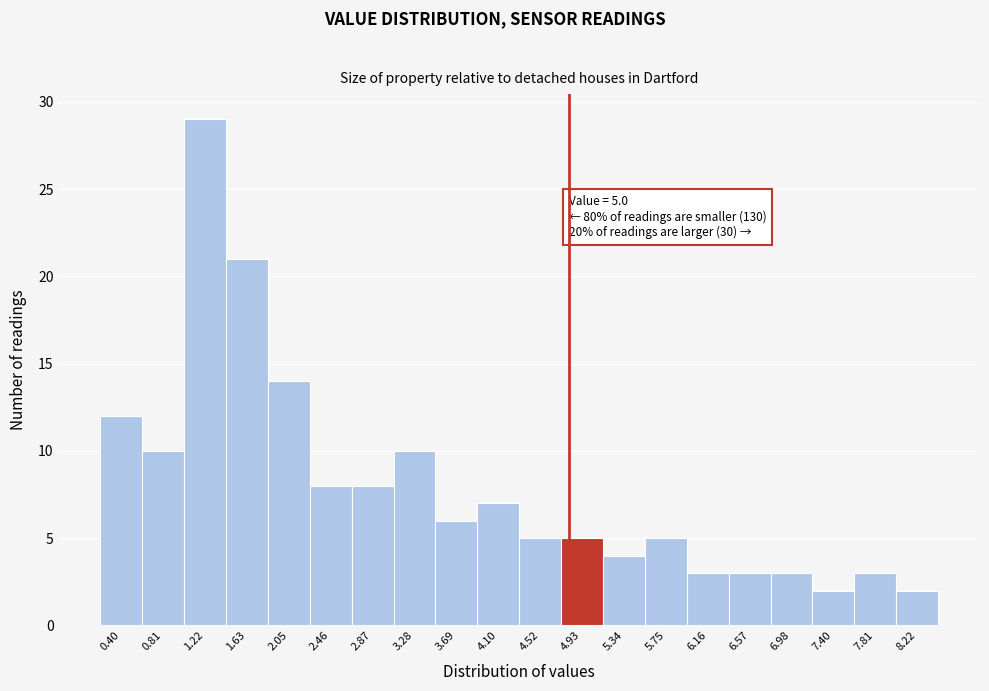

Reading left to right, extract all data points from this chart.

12	10	29	21	14	8	8	10	6	7	5	5	4	5	3	3	3	2	3	2